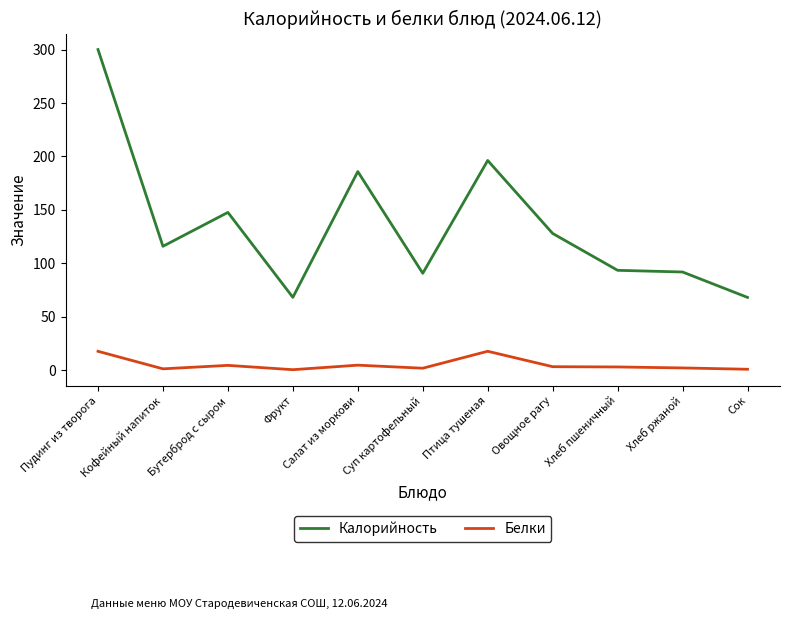

At Салат из моркови, list the series in order from largest to smallest.

Калорийность, Белки